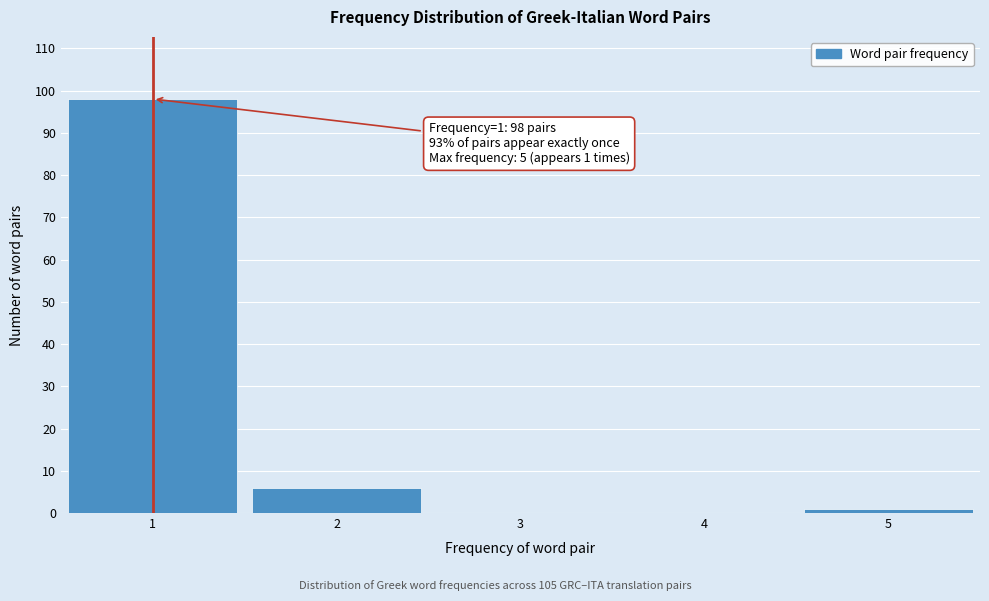

Over which range of the x-axis is the bar tallest?

0.5 to 1.5